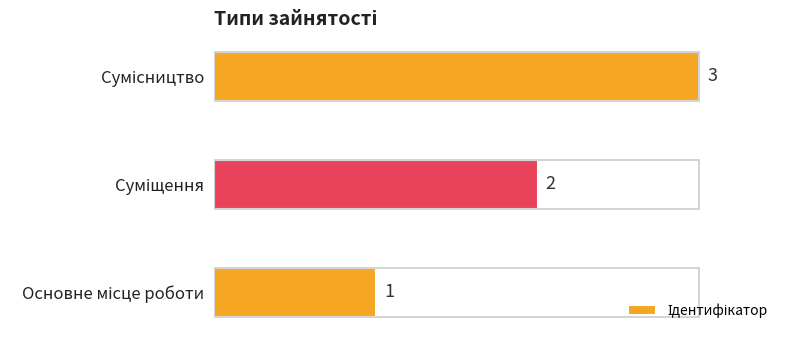

What is the greatest value displayed?

3